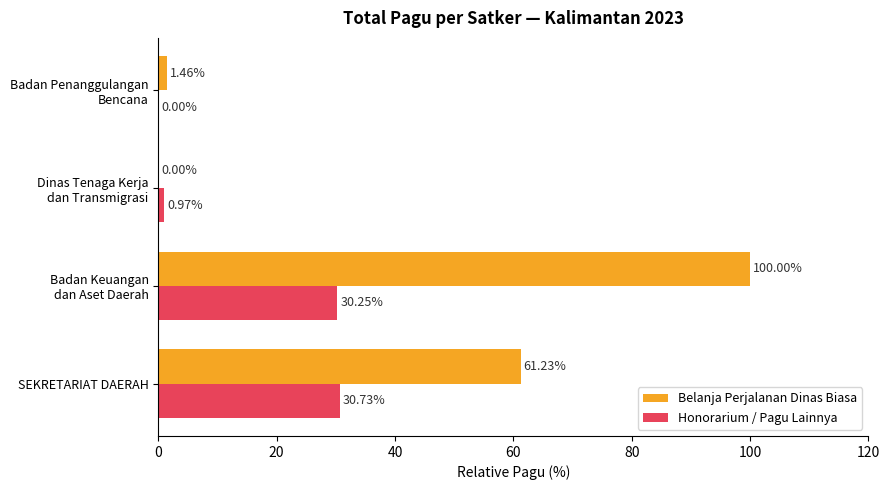

What is the greatest value displayed?

100.0